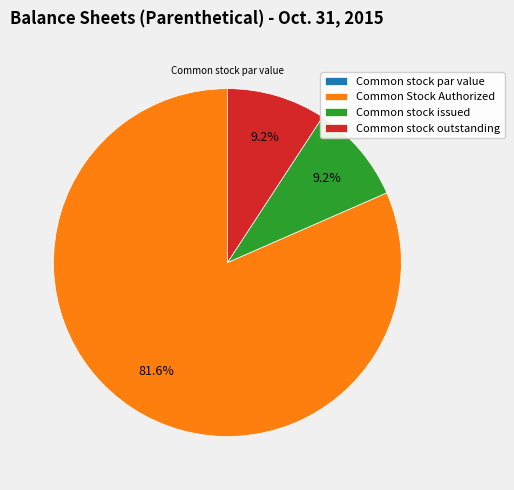

What is the ratio of the value at Common stock outstanding to the value at Common stock issued?

1.0